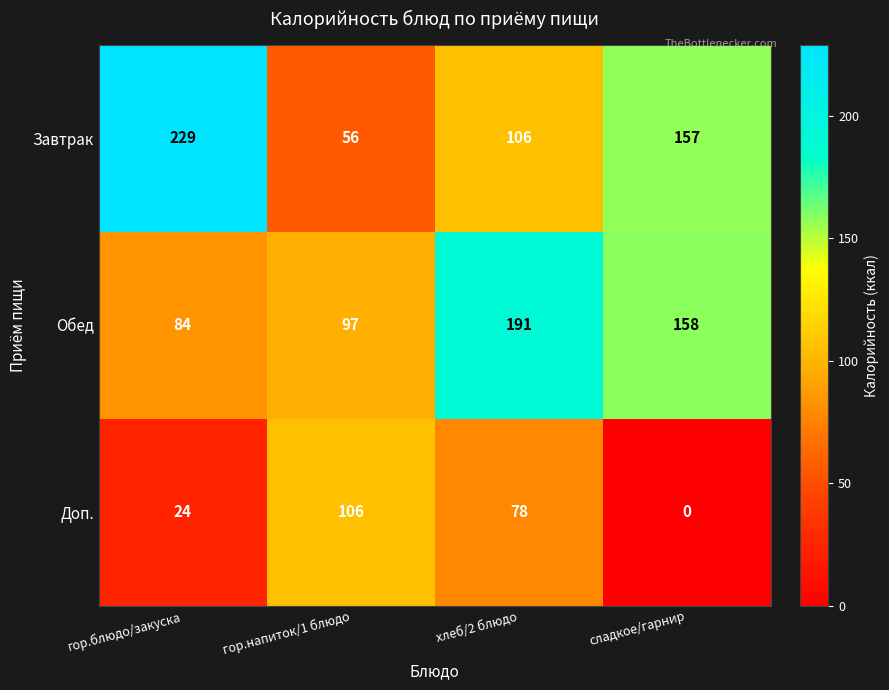

The Завтрак series shows 56 at гор.напиток/1 блюдо. True or false?

True